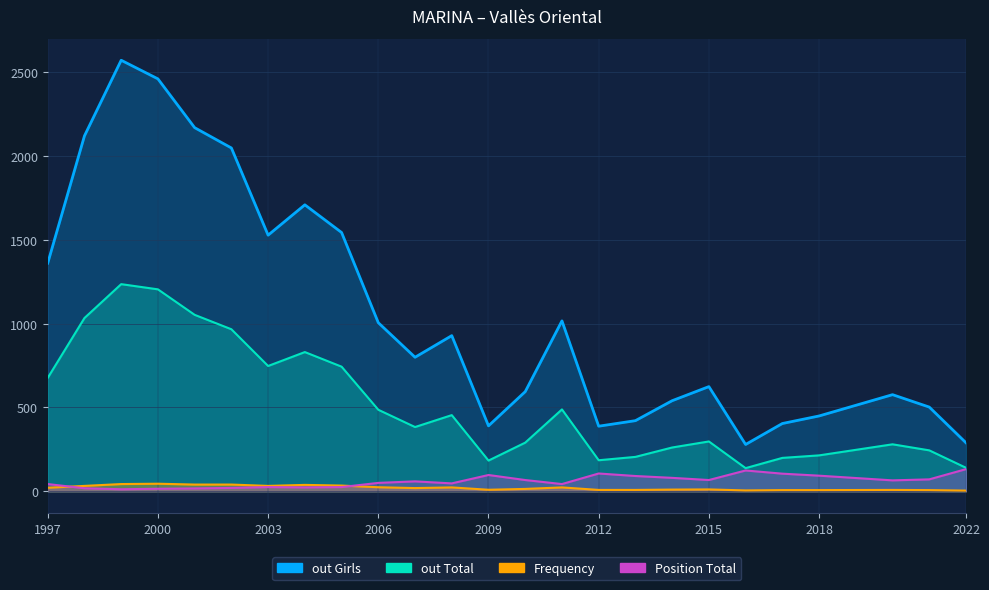

At which category is the sum across all series the highest?

1999